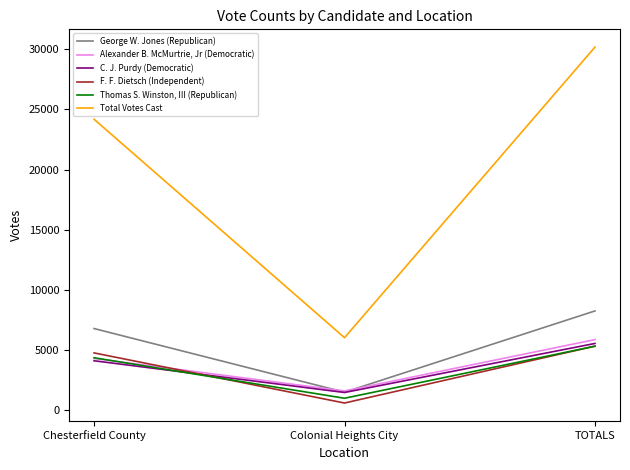

Where is Thomas S. Winston, III (Republican) nearest to the value 3127?

Chesterfield County